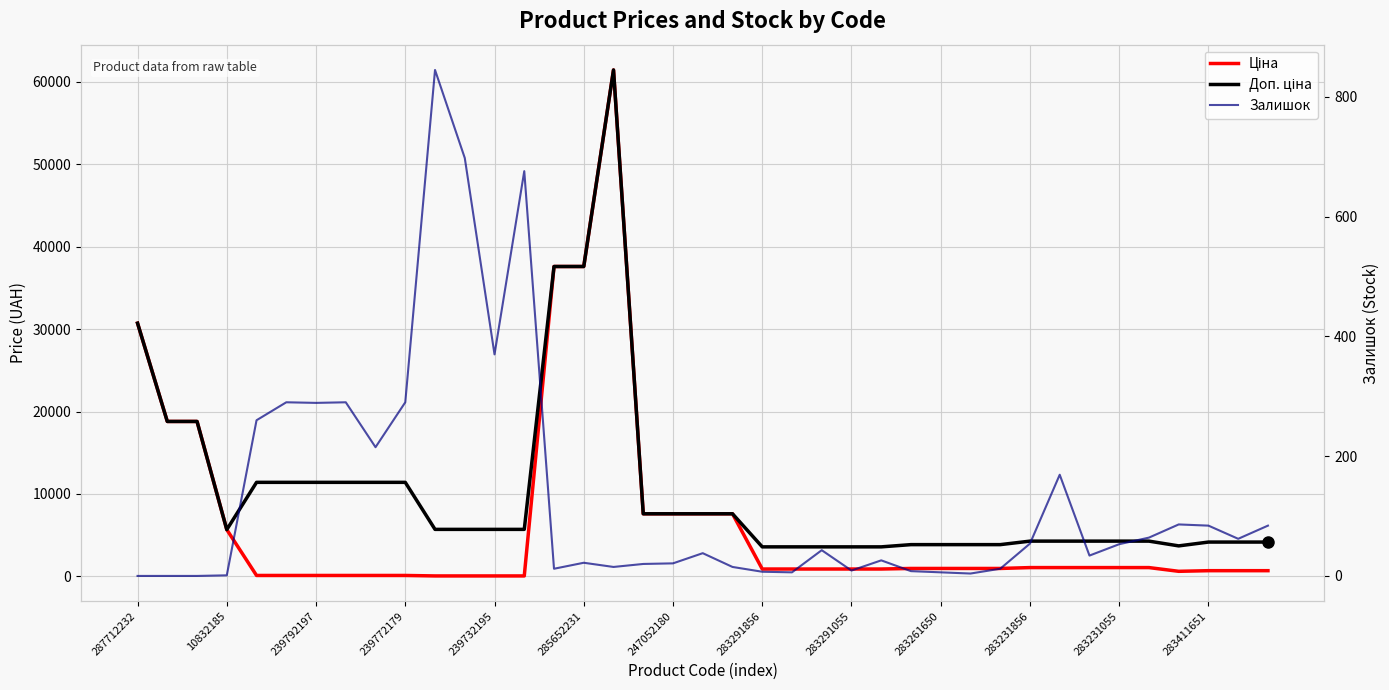

What is the label of the 15th point from the left?

14